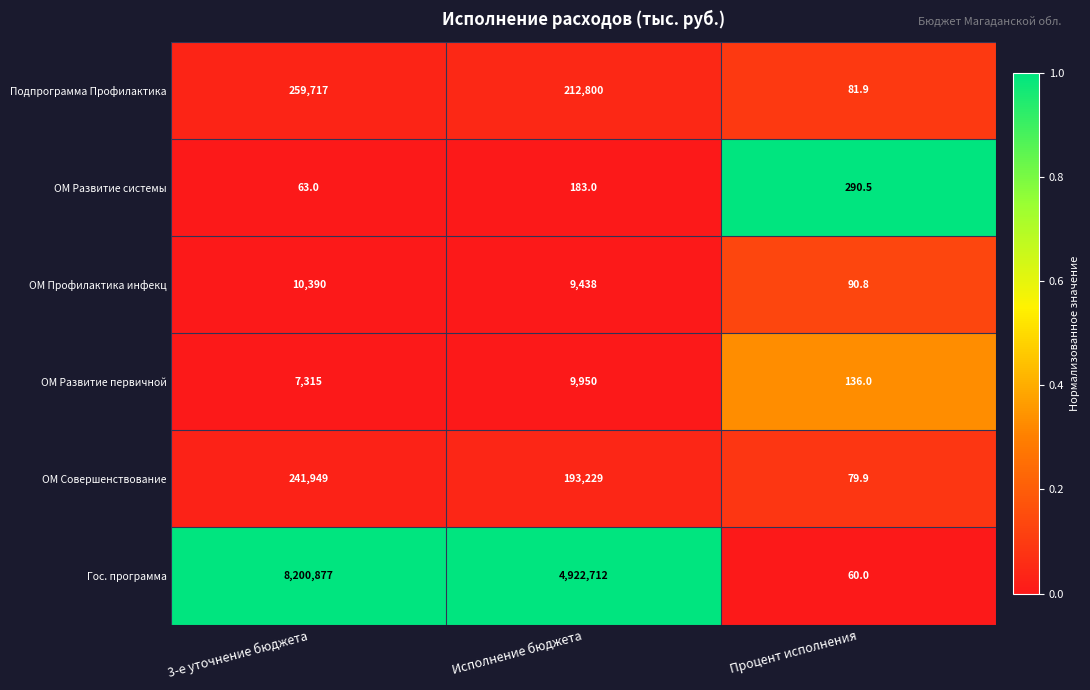

What is the difference between the ОМ Профилактика инфекц values at Исполнение бюджета and 3-е уточнение бюджета?

952.0